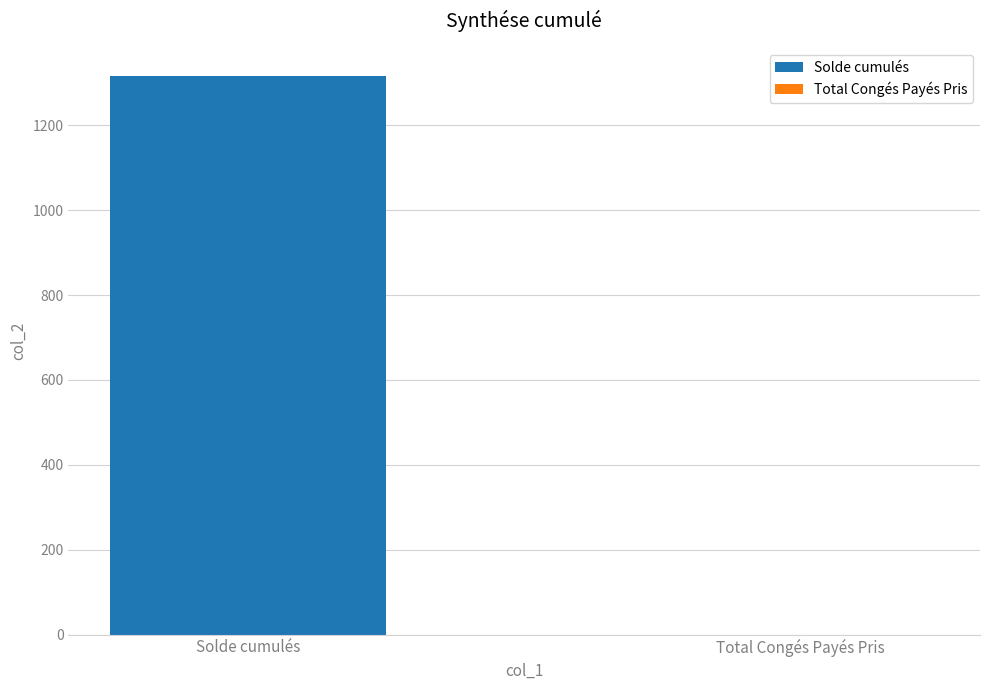

Count the number of values greater than 1316.

1